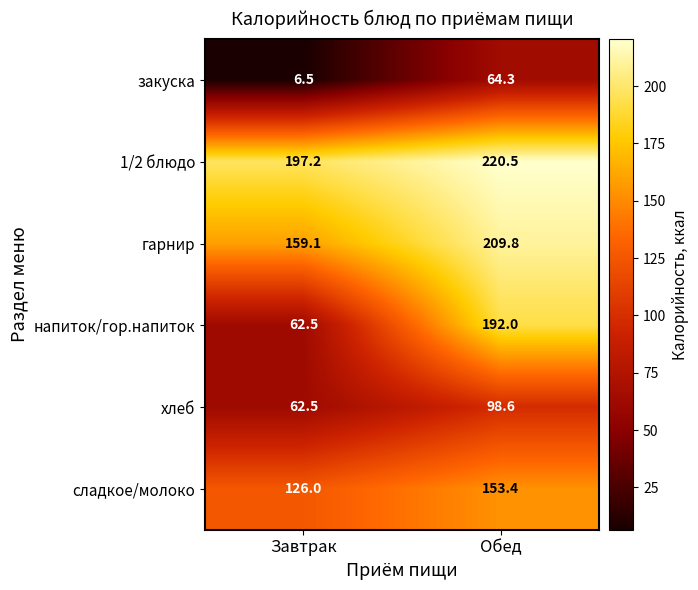

True or false: гарнир has a value of 209.8 at Обед.

True